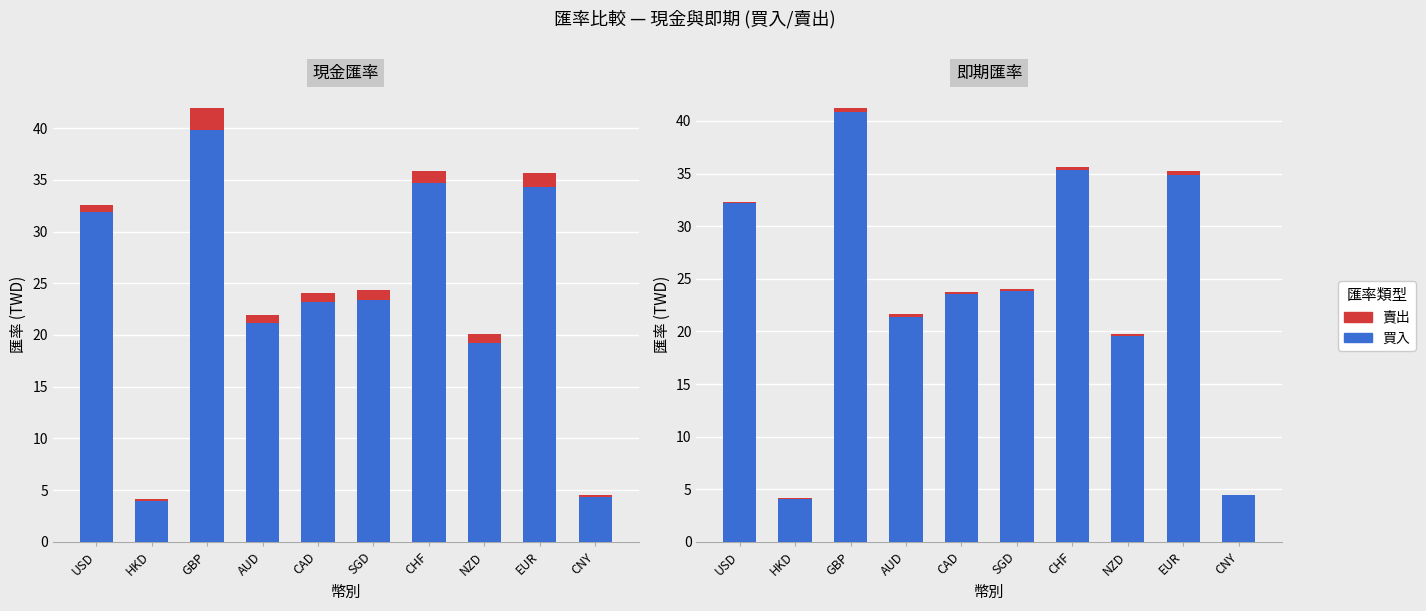

What are all the series names shown in the legend?

買入, 賣出